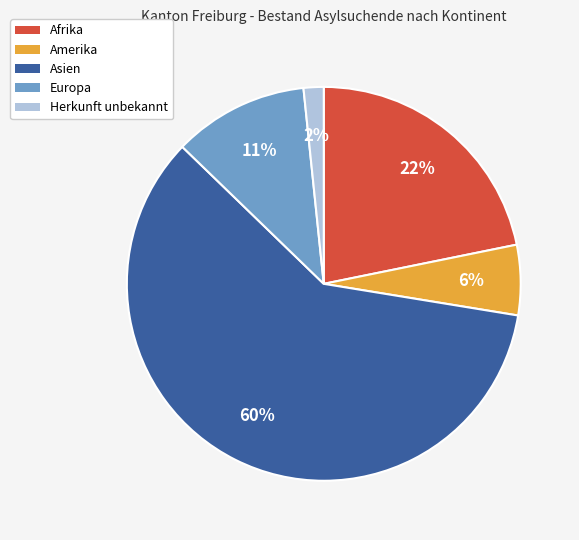

Rank the categories by value from highest to lowest.

Asien, Afrika, Europa, Amerika, Herkunft unbekannt